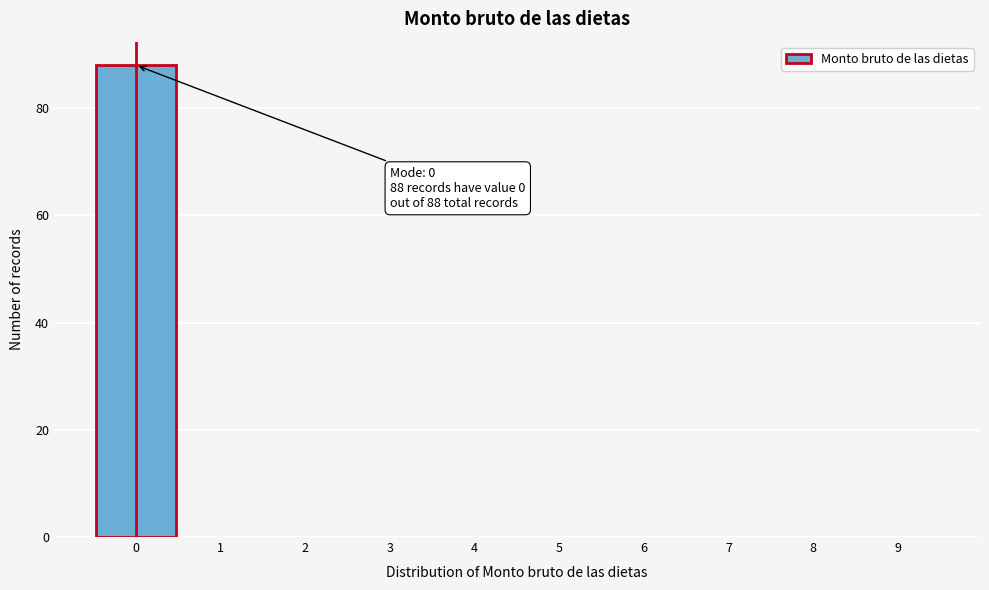

Over which range of the x-axis is the bar tallest?

-0.5 to 0.5